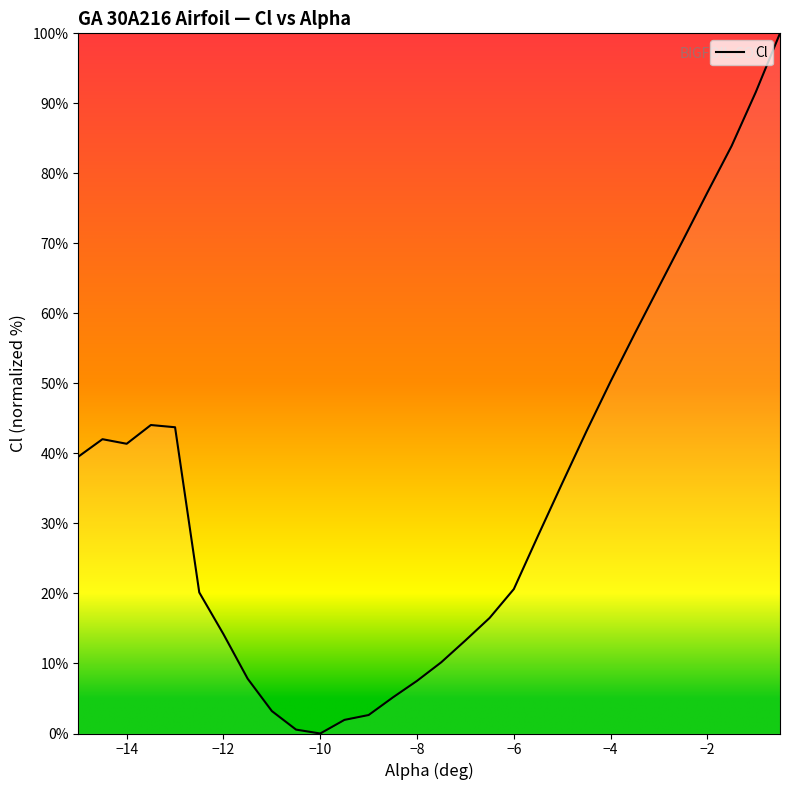

How many positive values are there?

29